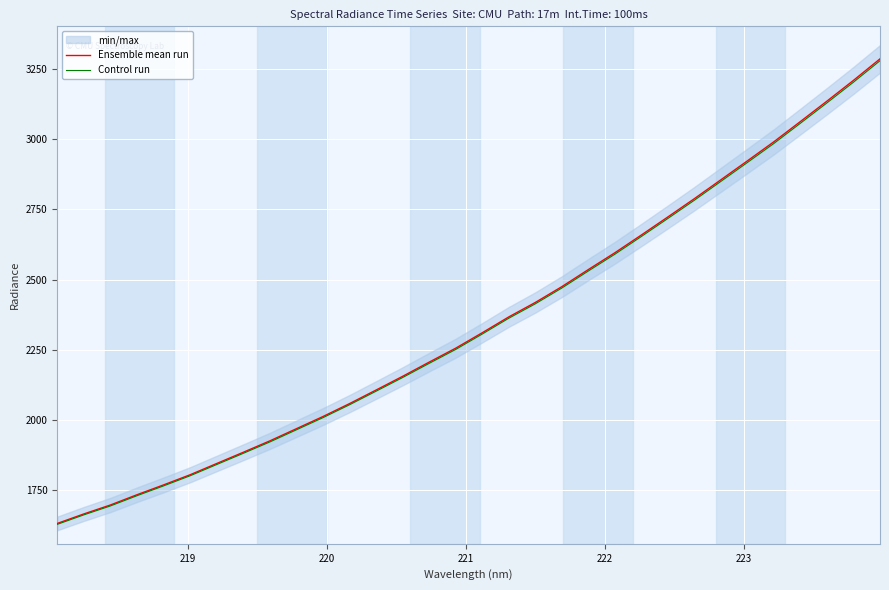

True or false: Control run and Ensemble mean run cross at least once.

False